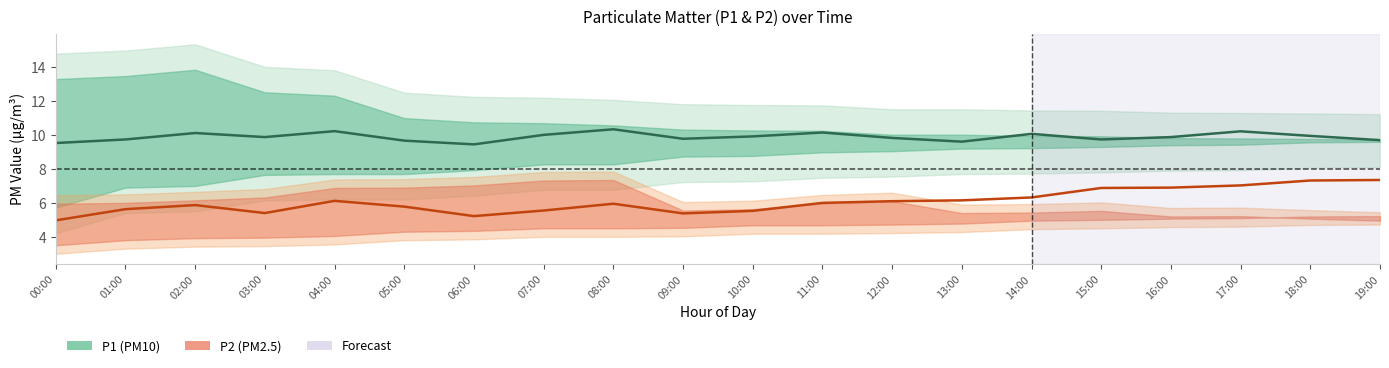

Is it true that P1 equals 2.5 at 05:00?

False